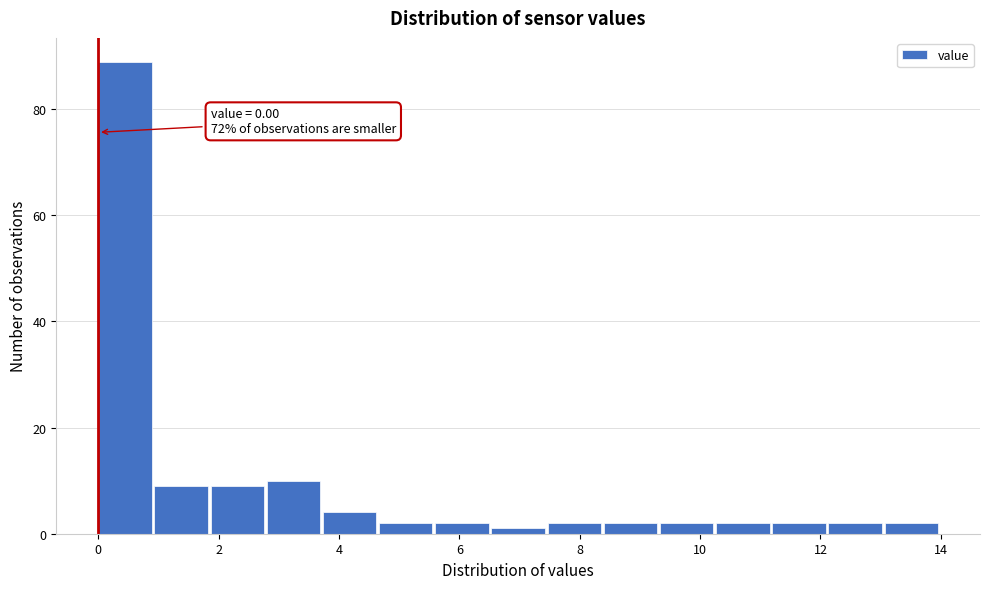

Which range on the x-axis has the tallest bar?

0.0 to 1.0